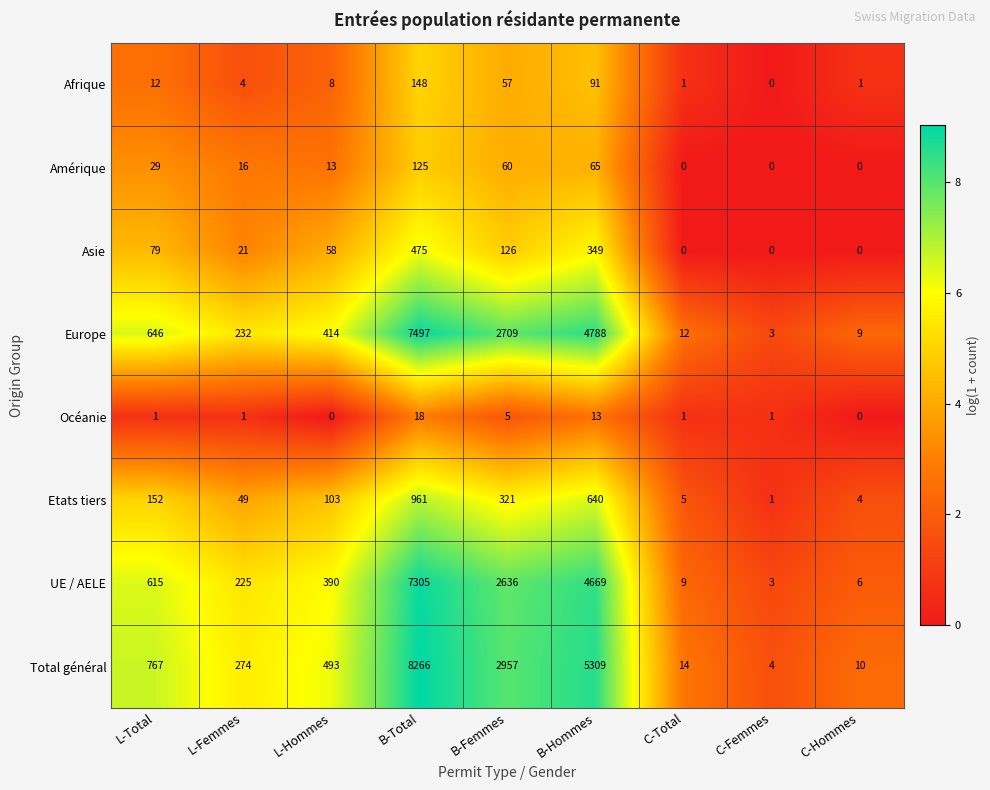

Rank the series by their maximum value, from lowest to highest.

Océanie, Amérique, Afrique, Asie, Etats tiers, UE / AELE, Europe, Total général